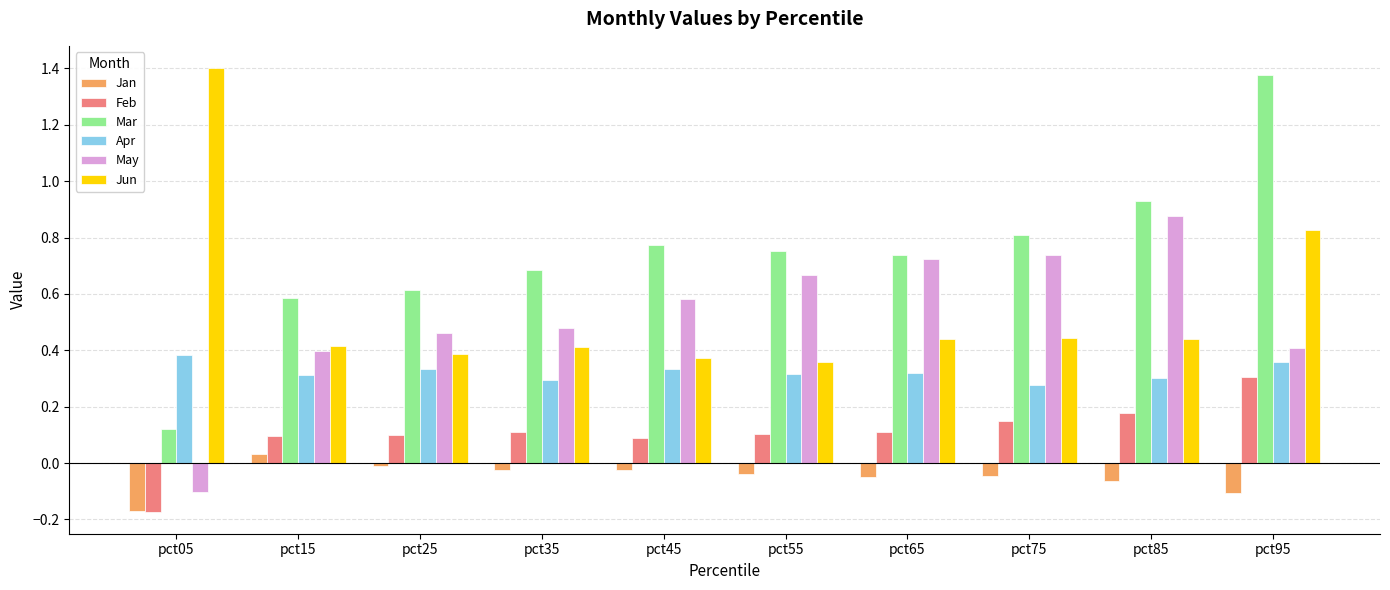

Is it true that Jun equals 0.3 at pct35?

False